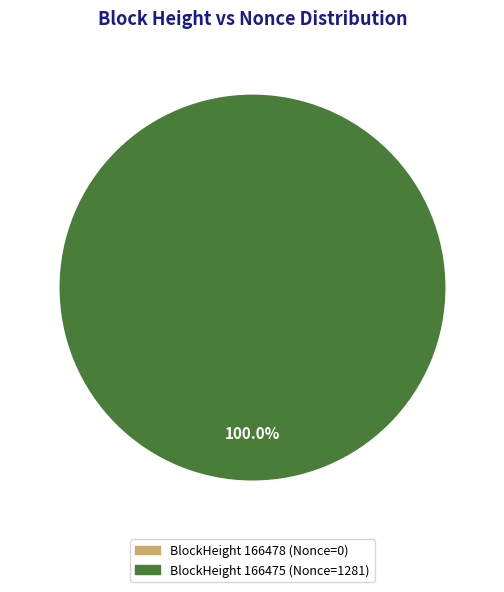

How many segments does this pie chart have?

2